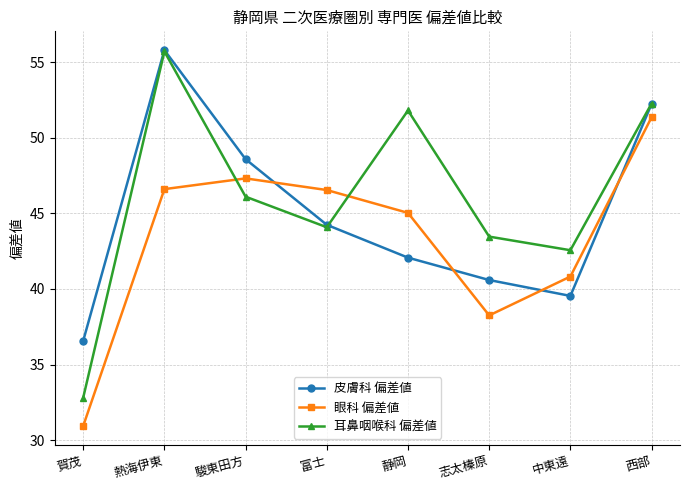

Which category has the lowest value across all series?

賀茂